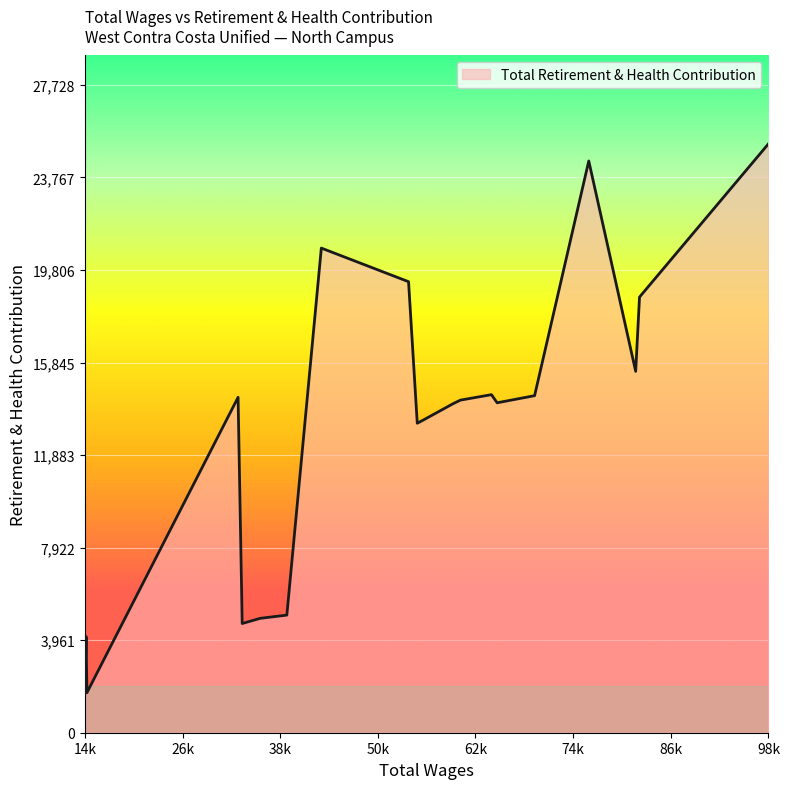

What is the difference between the maximum and second lowest values?

23484